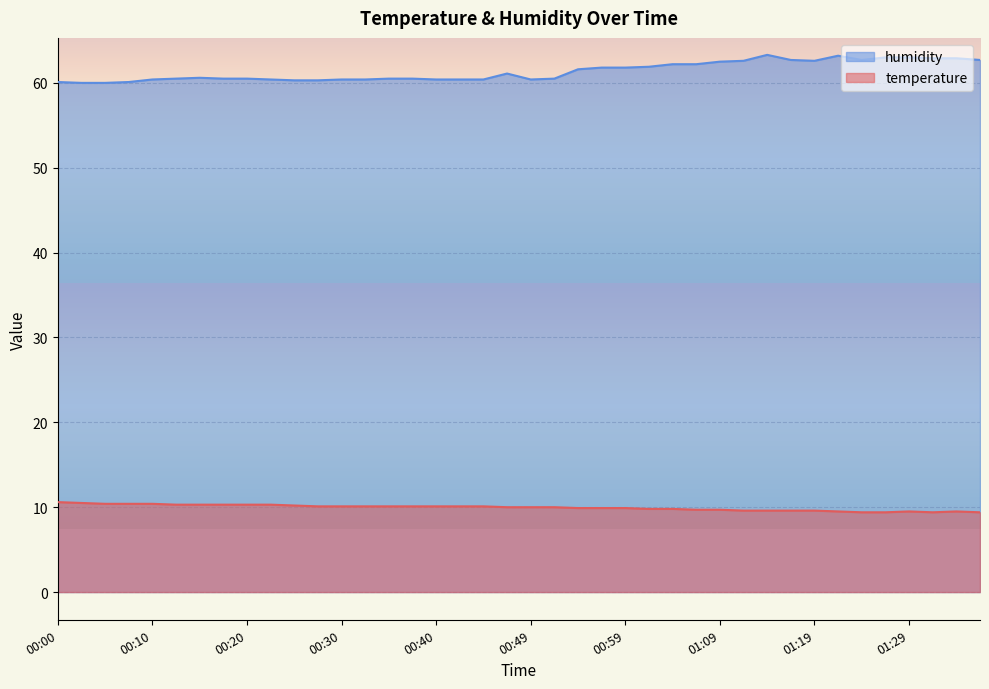

Reading right to left, what are all the values shown in this chart?

temperature: 9.4	9.5	9.4	9.5	9.4	9.4	9.5	9.6	9.6	9.6	9.6	9.7	9.7	9.8	9.8	9.9	9.9	9.9	10.0	10.0	10.0	10.1	10.1	10.1	10.1	10.1	10.1	10.1	10.1	10.2	10.3	10.3	10.3	10.3	10.3	10.4	10.4	10.4	10.5	10.6
humidity: 62.7	62.9	62.9	63.0	63.0	62.7	63.2	62.6	62.7	63.3	62.6	62.5	62.2	62.2	61.9	61.8	61.8	61.6	60.5	60.4	61.1	60.4	60.4	60.4	60.5	60.5	60.4	60.4	60.3	60.3	60.4	60.5	60.5	60.6	60.5	60.4	60.1	60.0	60.0	60.1